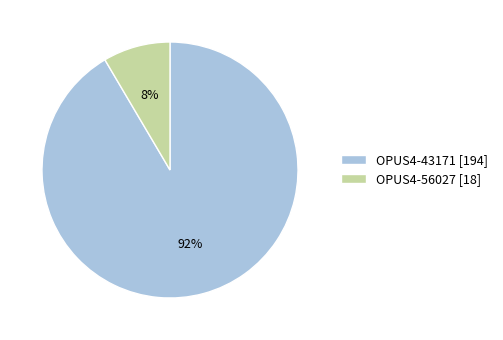

Which slice is the smallest?

OPUS4-56027